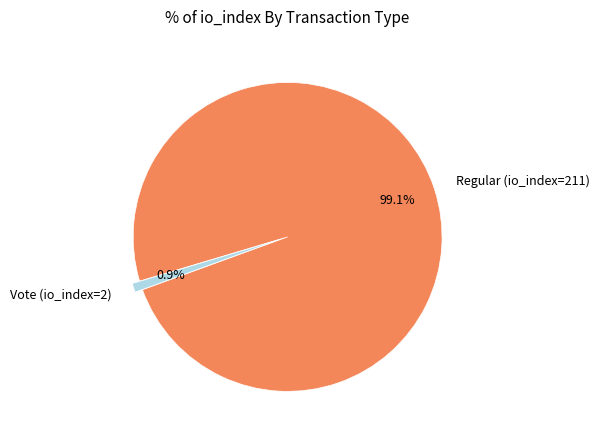

How many slices are in this pie chart?

2